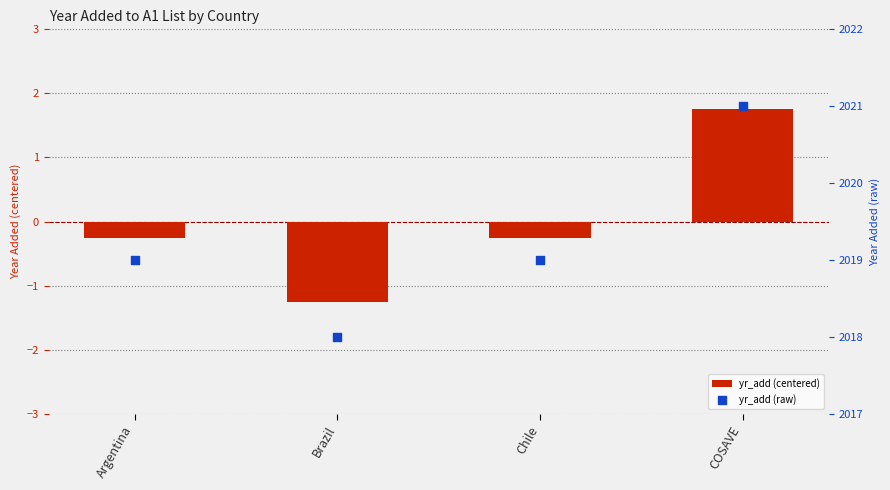

What is the total value across all series at COSAVE?

2022.8